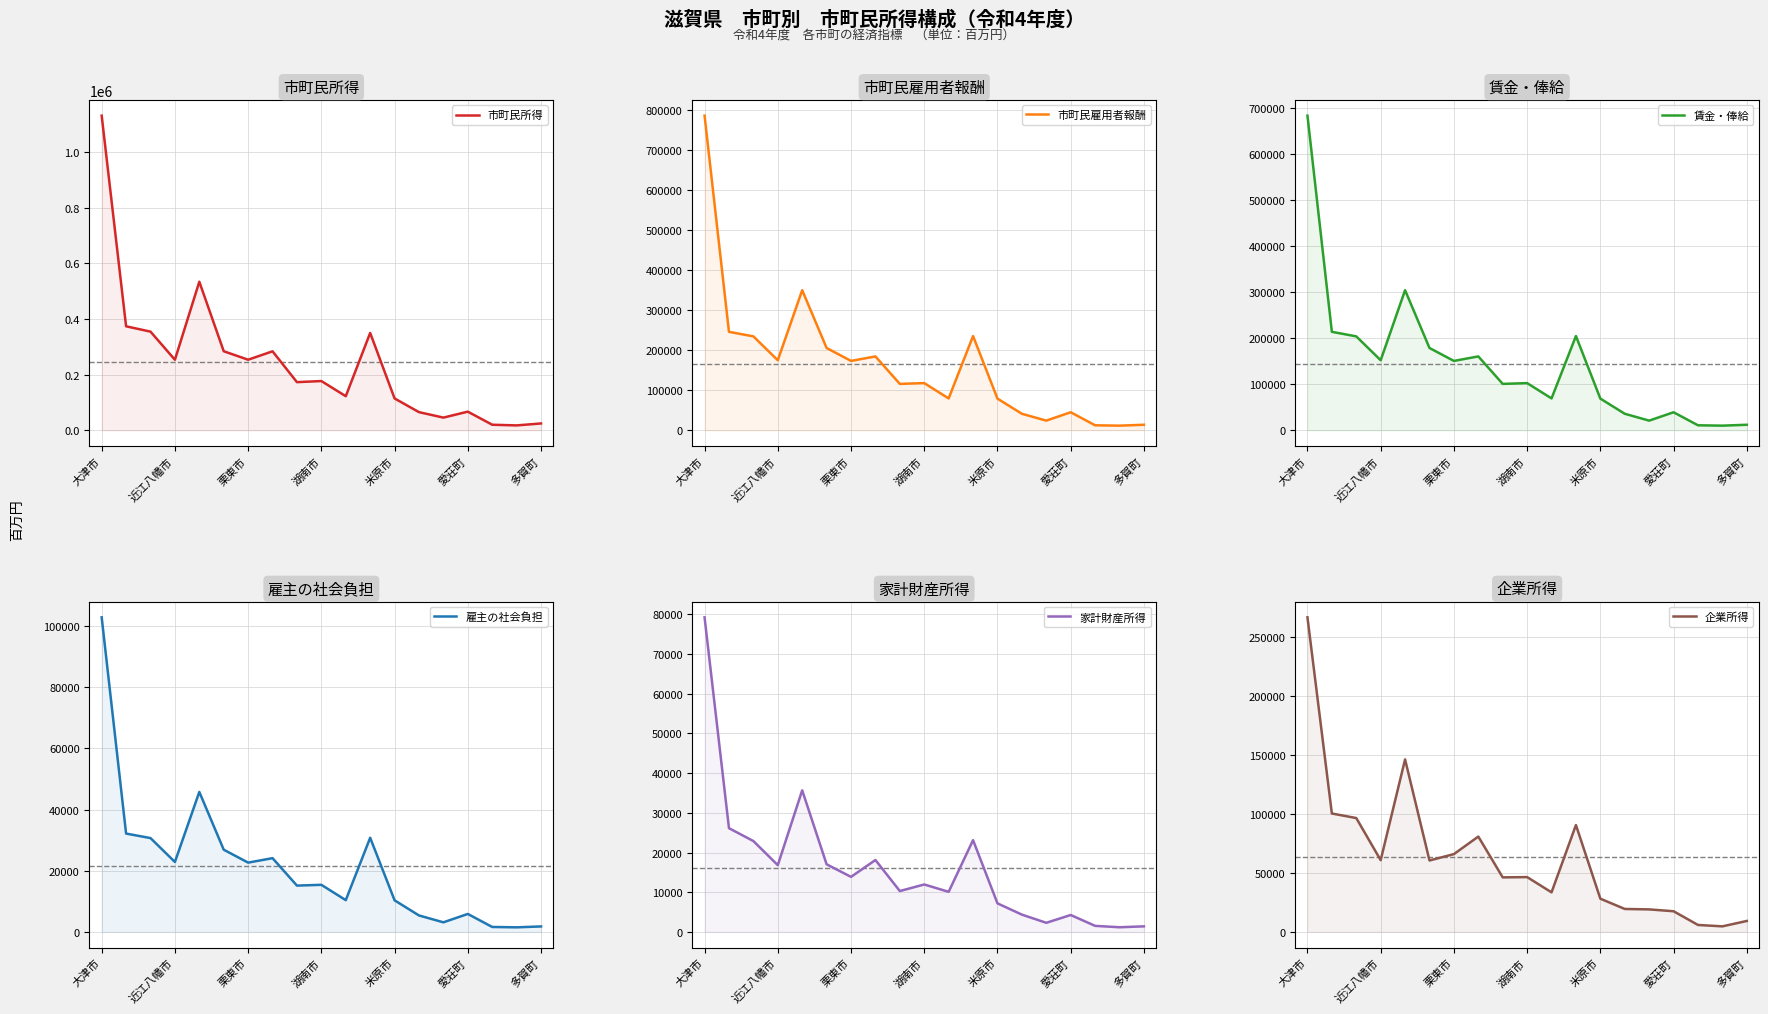

What are all the series names shown in the legend?

市町民所得, 市町民雇用者報酬, 賃金・俸給, 雇主の社会負担, 家計財産所得, 企業所得